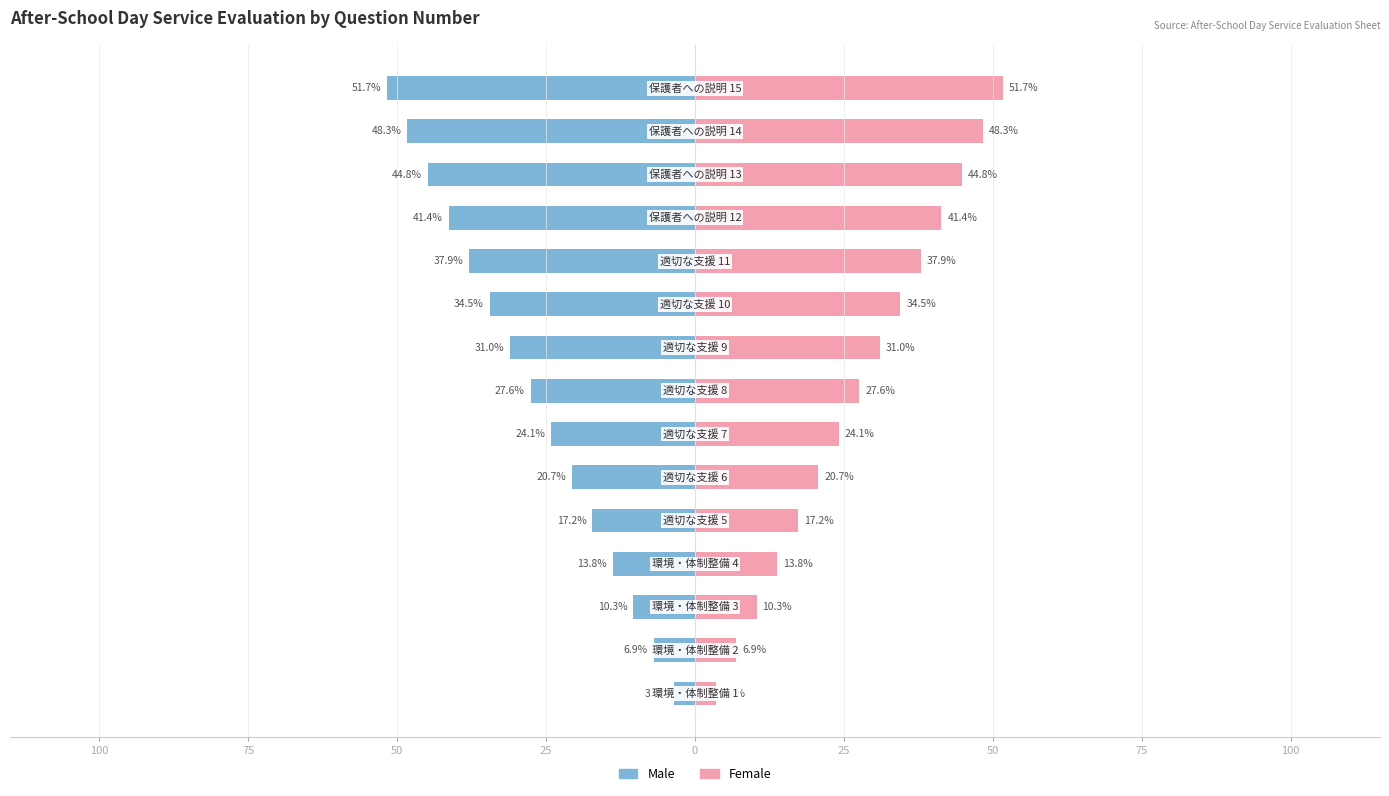

Which has a higher value, 25 or 75?

25